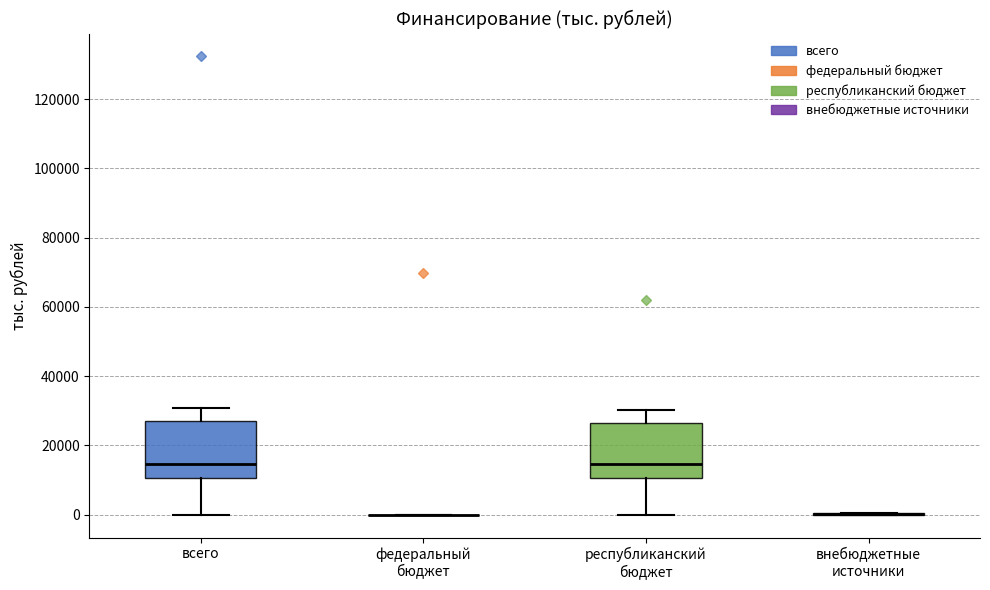

Reading left to right, transcribe this box plot: for each box, give where its median line is, the range the box spans, and where its two whiskers end, as read against the y-axis. The values are not printed on the chart, so give them approximately, as read against the axis.

всего: median 14000, box 10000 to 26000, whiskers 0 to 30000
федеральный бюджет: box collapsed to a line at 0, whiskers 0 to 0
республиканский бюджет: median 14000, box 10000 to 26000, whiskers 0 to 30000
внебюджетные источники: box collapsed to a line at 0, whiskers 0 to 0